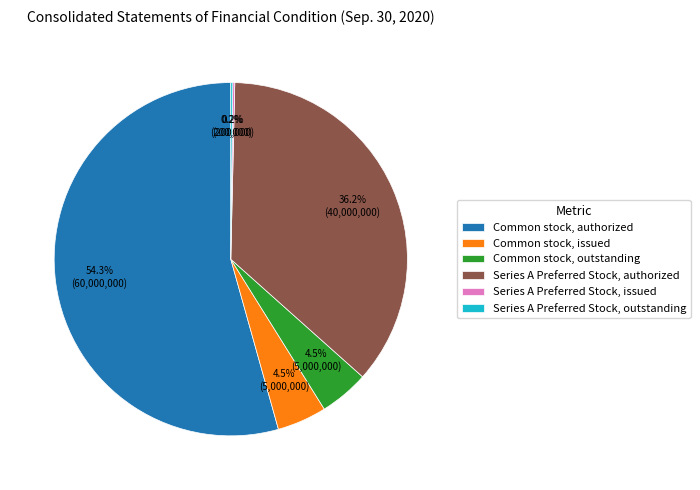

True or false: Common stock, authorized accounts for 54% of the total.

True